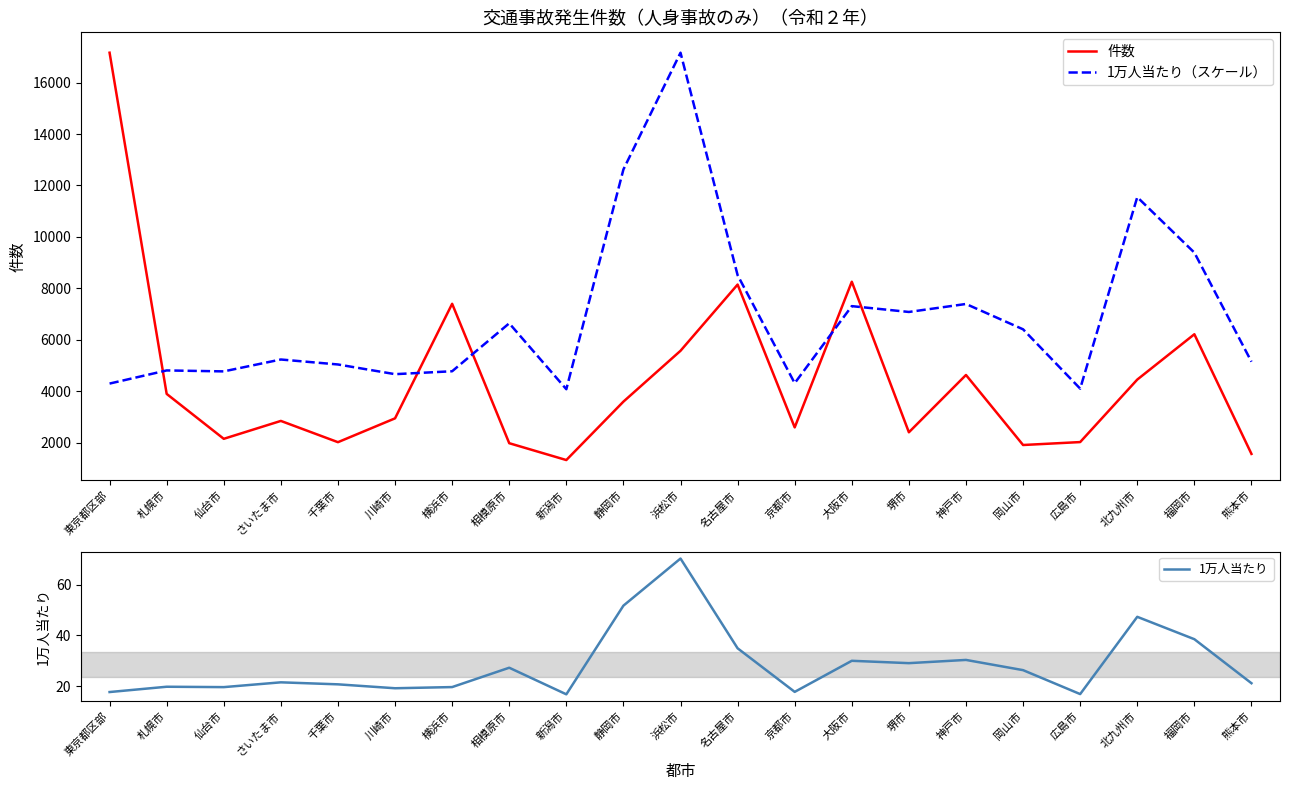

Rank the categories by 1万人当たり（スケール） value from lowest to highest.

新潟市, 広島市, 東京都区部, 京都市, 川崎市, 仙台市, 横浜市, 札幌市, 千葉市, 熊本市, さいたま市, 岡山市, 相模原市, 堺市, 大阪市, 神戸市, 名古屋市, 福岡市, 北九州市, 静岡市, 浜松市